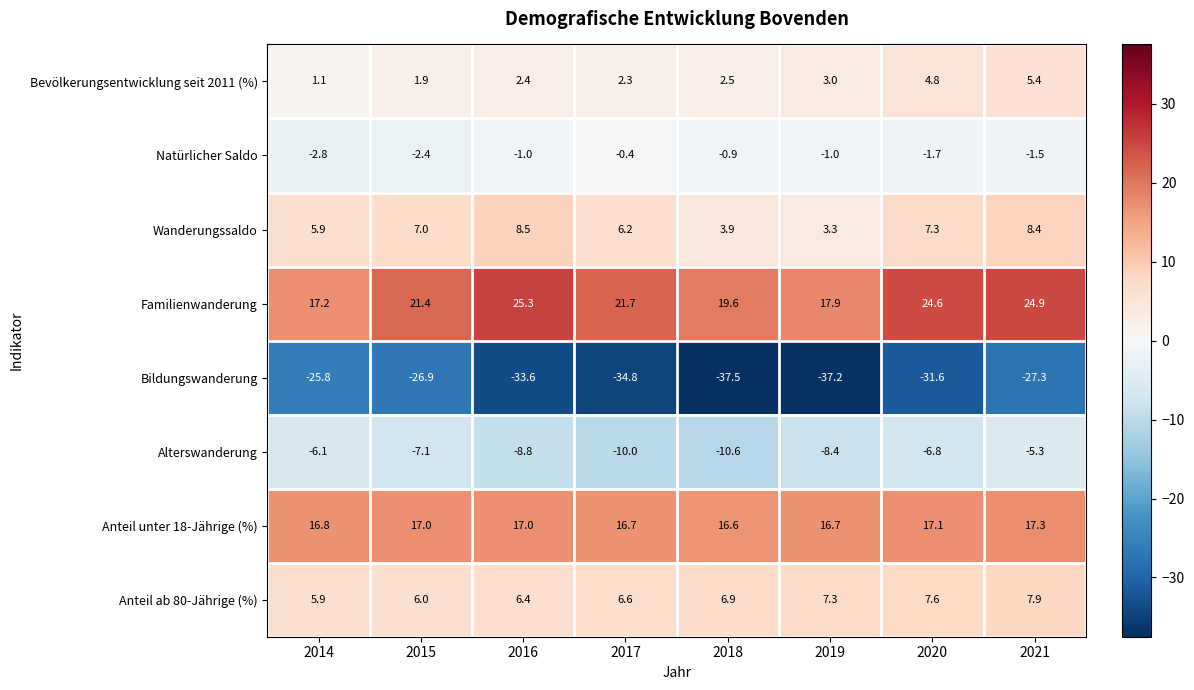

Which series has the widest spread of values?

Bildungswanderung